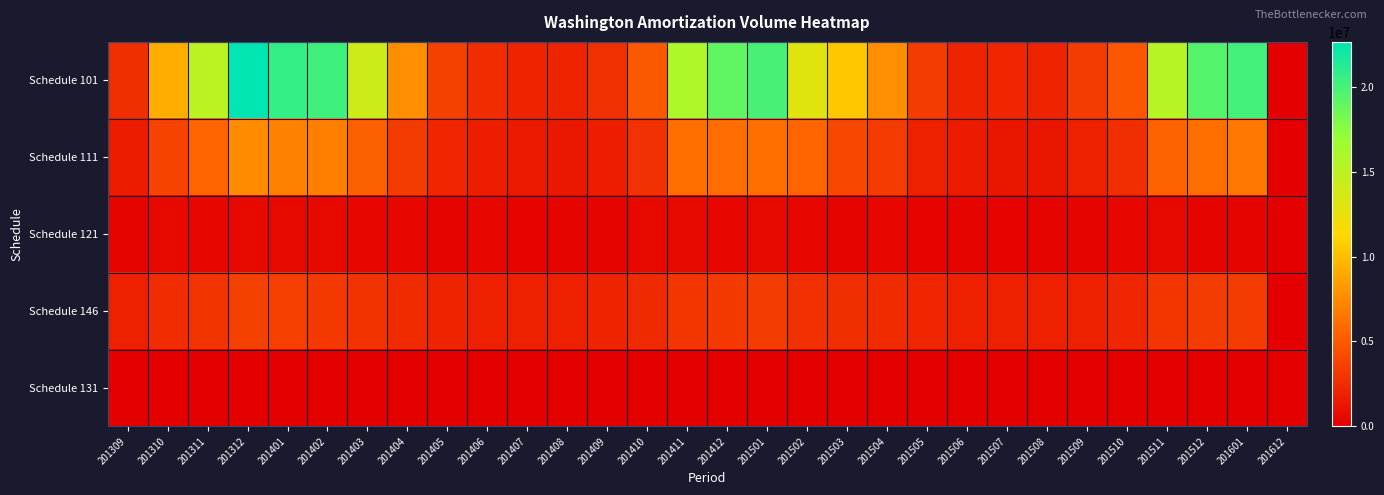

Reading left to right, transcribe all the data shown in this chart.

Schedule 101: 201309=2647538	201310=9244353	201311=15070678	201312=22636008	201401=20682450	201402=20184373	201403=14096743	201404=7776328	201405=3691303	201406=2545780	201407=2095088	201408=2047777	201409=2727612	201410=4953664	201411=15823016	201412=19056609	201501=19909674	201502=13011547	201503=10479005	201504=7714478	201505=3297360	201506=1968489	201507=2145139	201508=1956853	201509=3273457	201510=4833518	201511=15375028	201512=19459801	201601=20140968	201612=0
Schedule 111: 201309=1599551	201310=3880001	201311=5651303	201312=7518125	201401=7025543	201402=6903553	201403=5310734	201404=3390429	201405=2183609	201406=1741655	201407=1476567	201408=1364087	201409=1739755	201410=2776031	201411=6141604	201412=6045485	201501=6173752	201502=5630395	201503=4030672	201504=3448422	201505=1901440	201506=1561904	201507=1323231	201508=1284422	201509=1854848	201510=2624293	201511=5503520	201512=6165932	201601=6568112	201612=0
Schedule 121: 201309=344046	201310=595792	201311=396185	201312=588721	201401=534459	201402=540817	201403=425342	201404=407197	201405=340947	201406=361843	201407=251184	201408=332621	201409=330926	201410=483057	201411=518418	201412=377457	201501=513680	201502=431734	201503=335852	201504=432834	201505=249954	201506=322862	201507=247078	201508=274690	201509=336073	201510=365802	201511=541377	201512=331801	201601=345863	201612=0
Schedule 146: 201309=1818699	201310=2531895	201311=2936207	201312=3675604	201401=3517013	201402=3103551	201403=2882510	201404=2426511	201405=2096539	201406=1865473	201407=1934510	201408=1781233	201409=1975142	201410=2307678	201411=3052956	201412=3180451	201501=3286166	201502=2735718	201503=2608561	201504=2436951	201505=2203136	201506=1941783	201507=1912819	201508=1943542	201509=1945064	201510=2201297	201511=3020174	201512=3321068	201601=3346687	201612=0
Schedule 131: 201309=0	201310=0	201311=0	201312=0	201401=0	201402=0	201403=0	201404=0	201405=0	201406=0	201407=0	201408=0	201409=0	201410=0	201411=0	201412=0	201501=0	201502=0	201503=0	201504=0	201505=0	201506=0	201507=0	201508=0	201509=0	201510=0	201511=0	201512=0	201601=0	201612=0